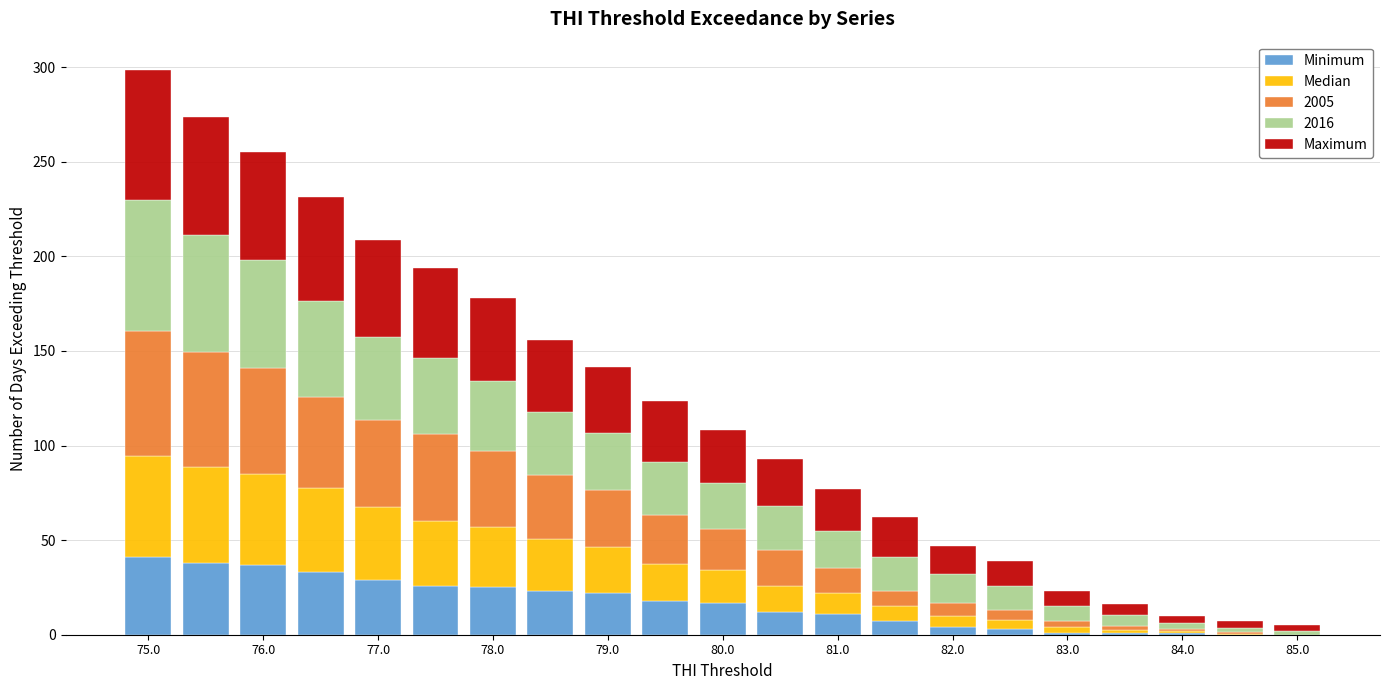

Which series has the largest total across all categories?

Maximum